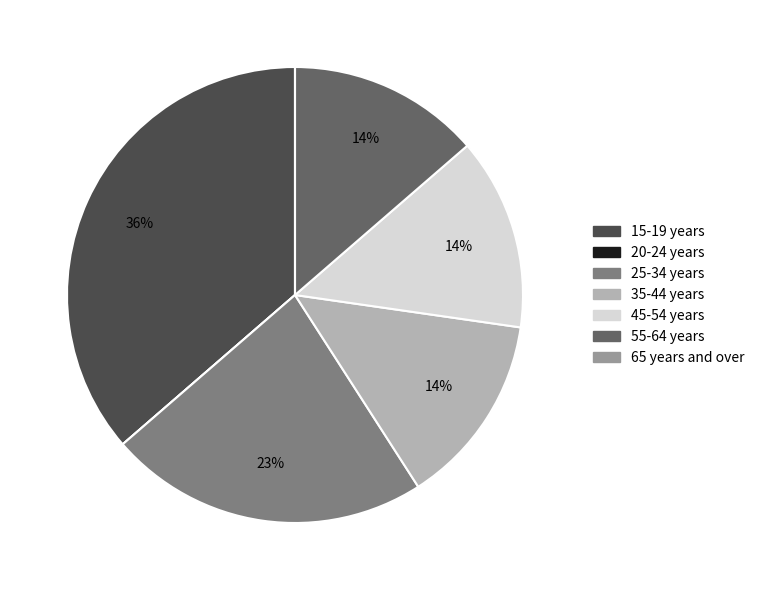

Which slice is the largest?

15-19 years